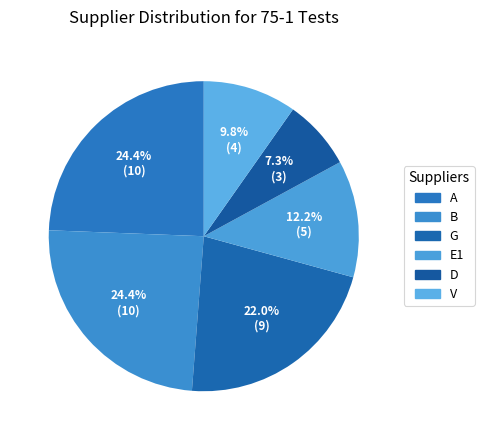

Count the number of slices in the pie.

6